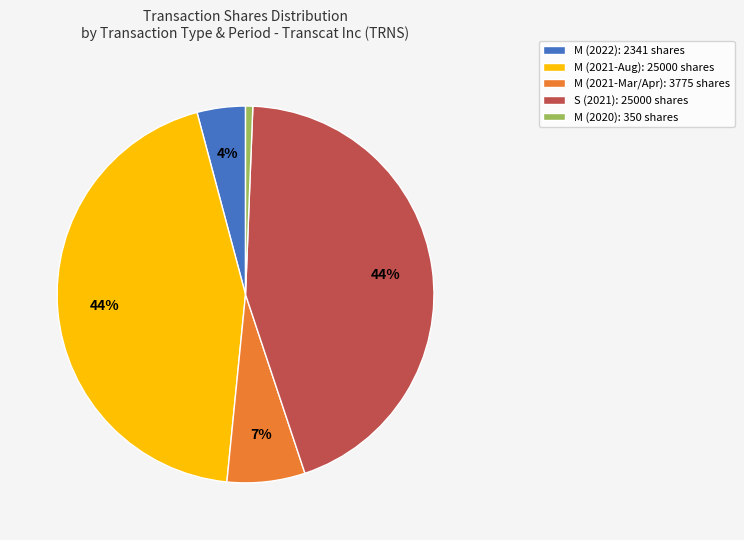

What percentage is the M (2021-Mar/Apr): 3775 shares slice, to the nearest percent?

7%